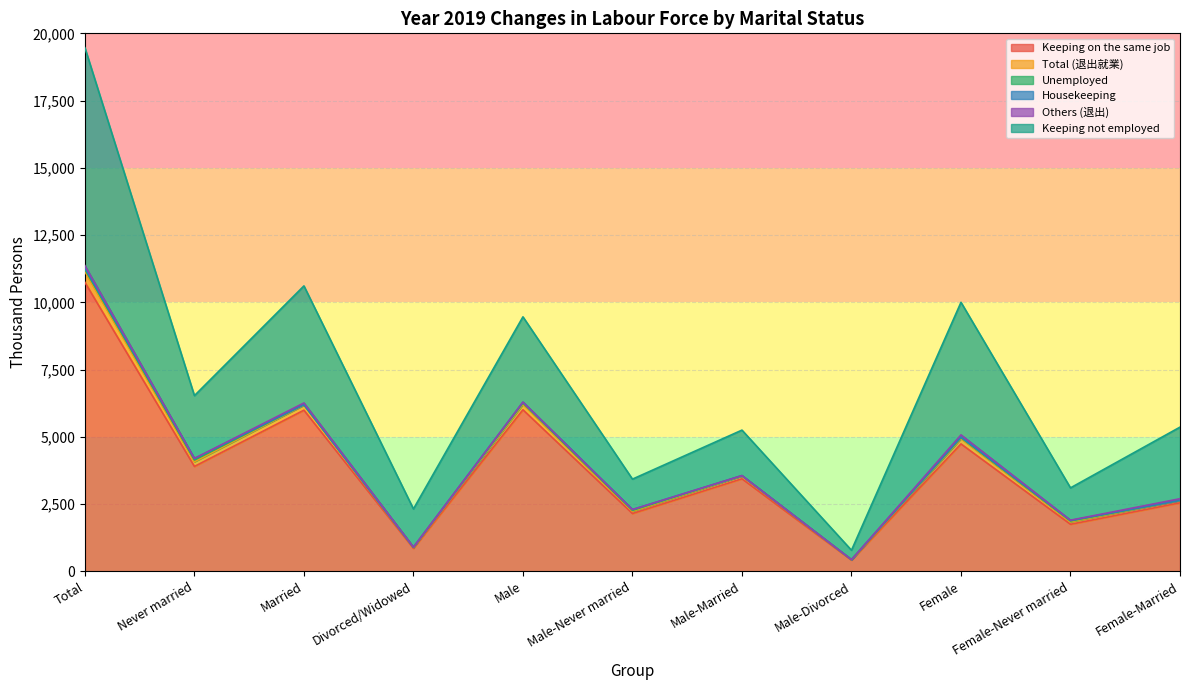

How many values in the Keeping on the same job series exceed 3442?

5